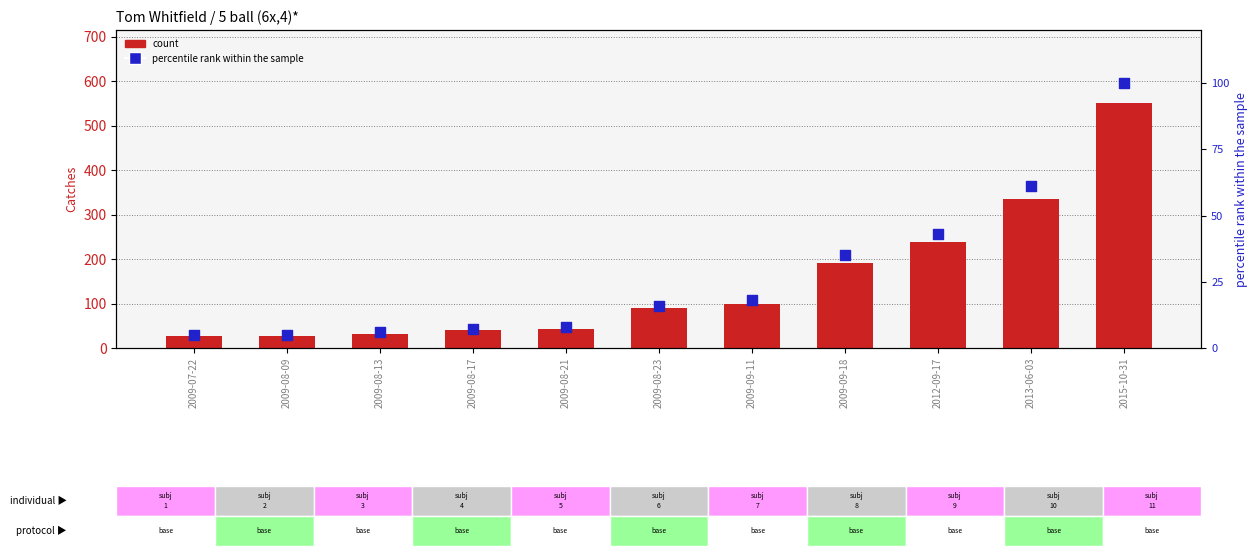

Which series reaches the minimum Y coordinate?

percentile rank within the sample